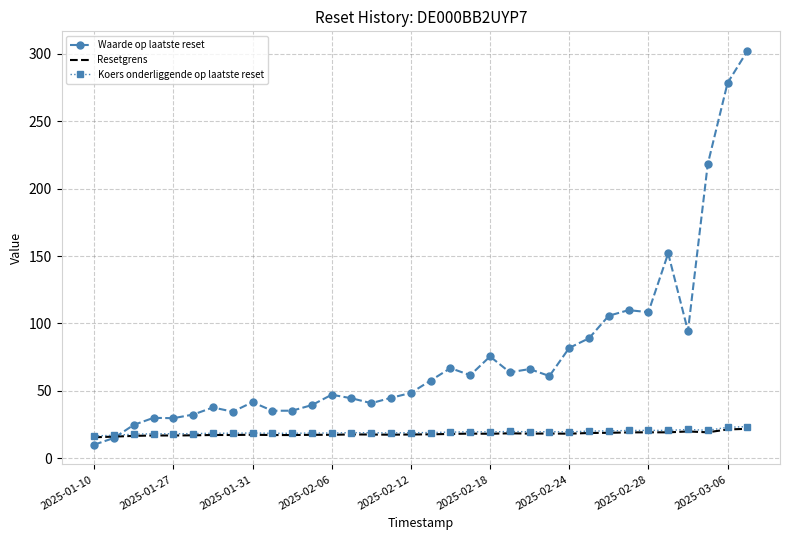

What is the lowest value of the Koers onderliggende op laatste reset series?

16.5